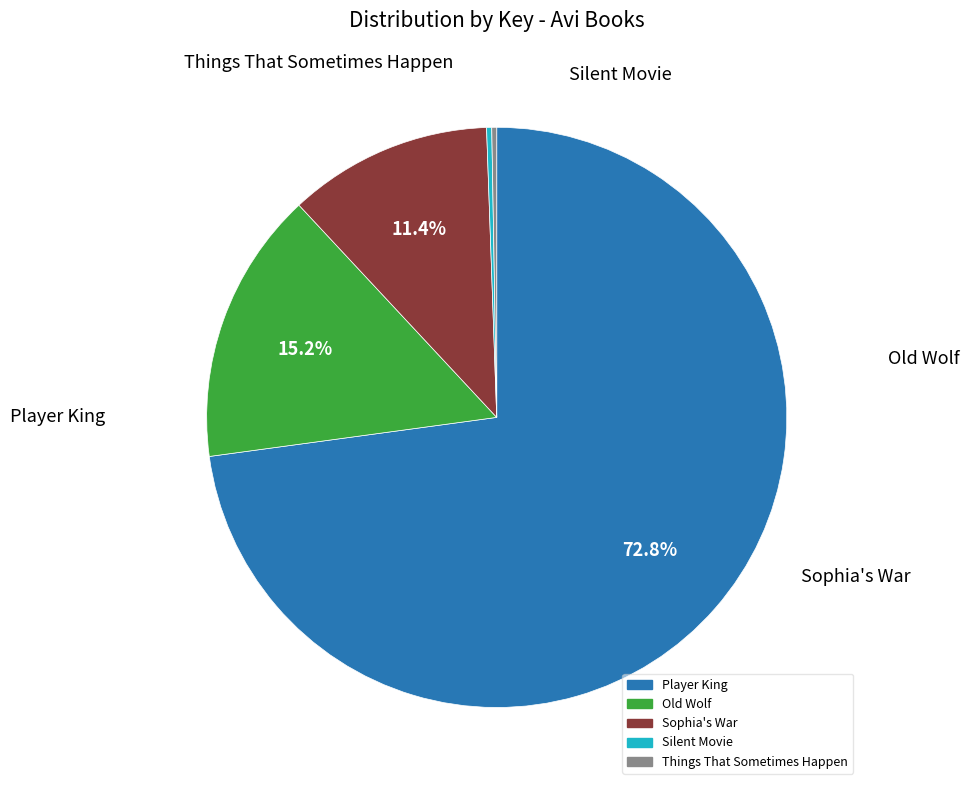

Does any single category account for the majority?

Yes